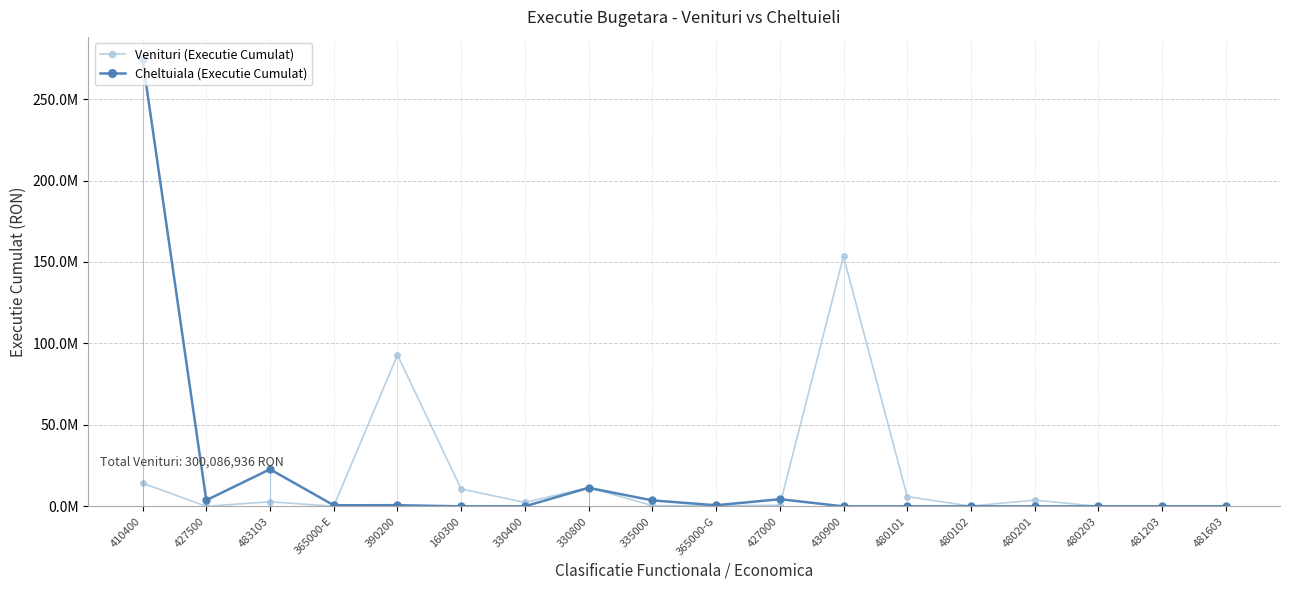

What is the maximum value shown in the chart?

274441782.2